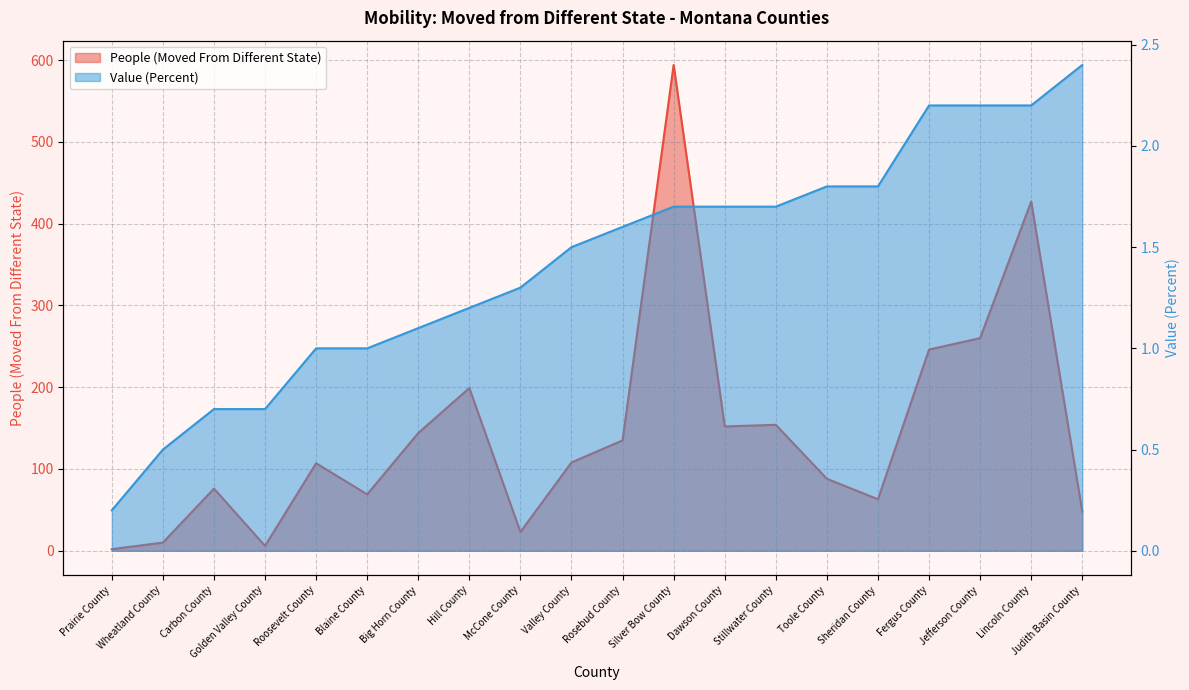

Where is the first local maximum for People (Moved From Different State)?

Carbon County